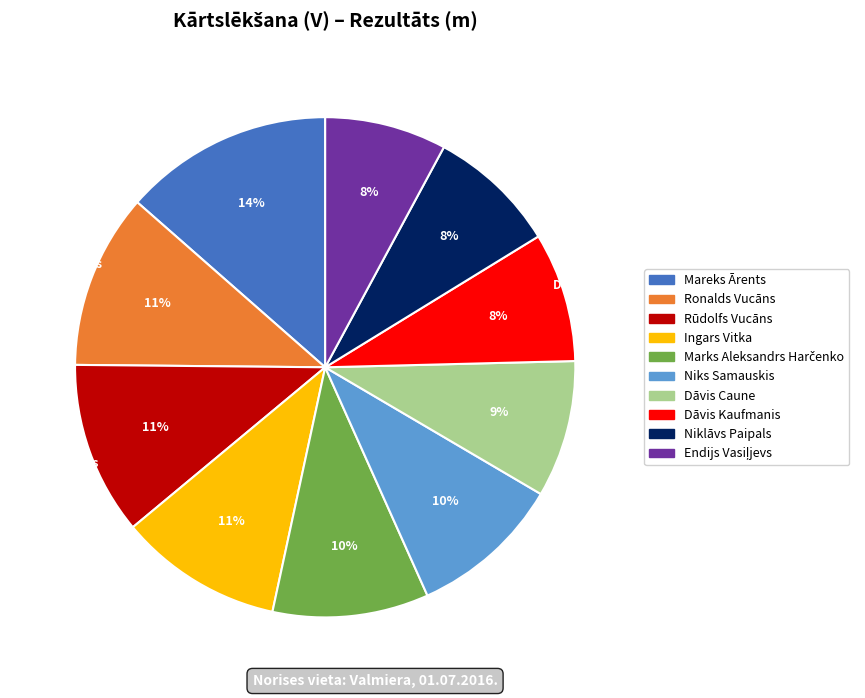

To the nearest percent, what is the average slice percentage?

10%